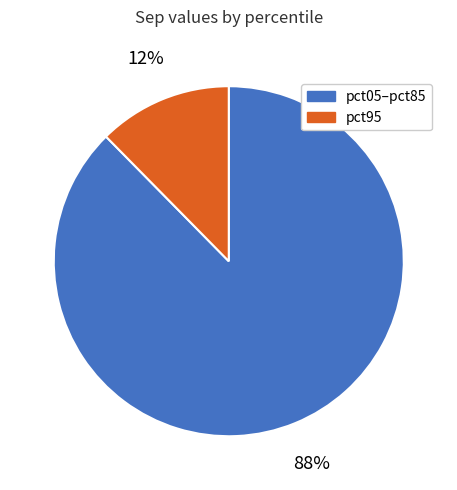

Does any single category account for the majority?

Yes